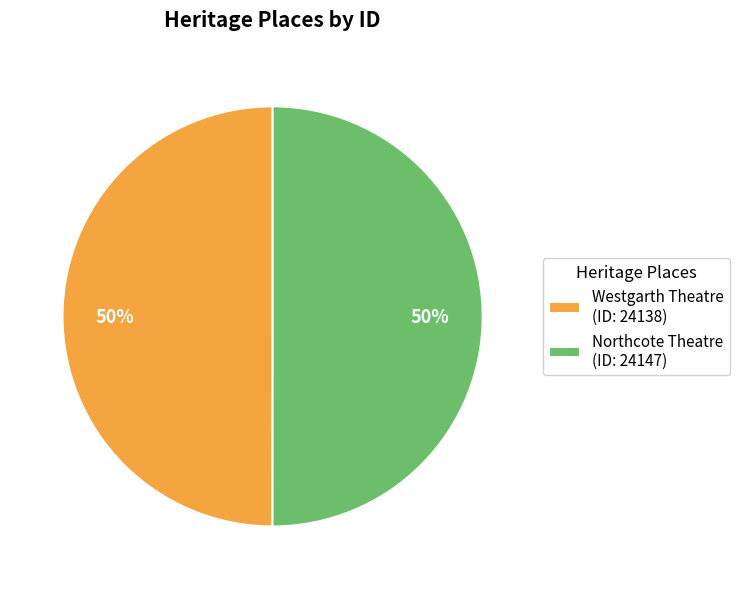

Approximately how many times larger is the value at Westgarth Theatre (ID: 24138) compared to Northcote Theatre (ID: 24147)?

1.0